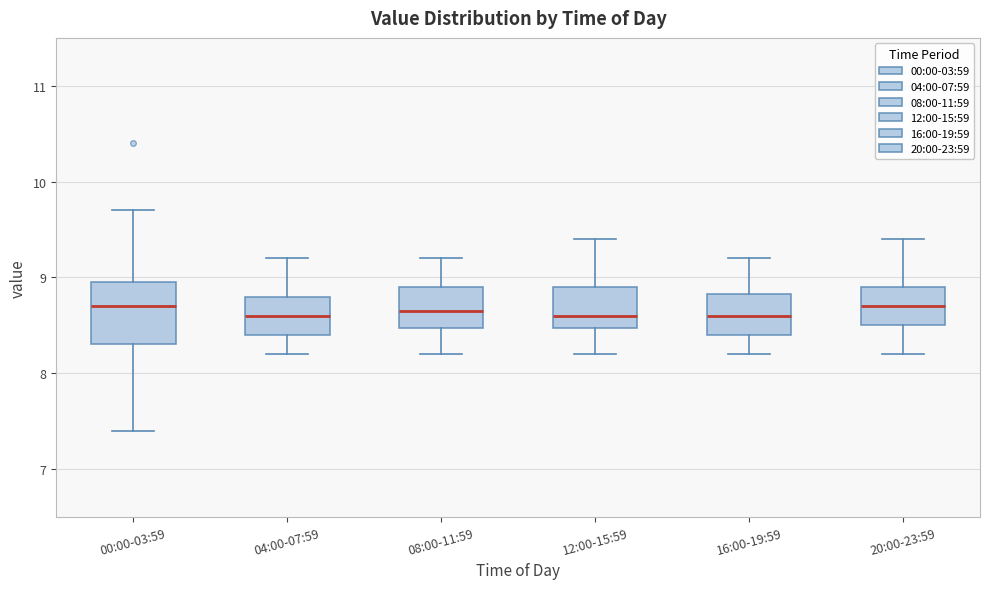

Reading left to right, transcribe this box plot: for each box, give where its median line is, the range the box spans, and where its two whiskers end, as read against the y-axis. The values are not printed on the chart, so give them approximately, as read against the axis.

00:00-03:59: median 8.7, box 8.3 to 9.0, whiskers 7.4 to 9.7
04:00-07:59: median 8.6, box 8.4 to 8.8, whiskers 8.2 to 9.2
08:00-11:59: median 8.7, box 8.5 to 8.9, whiskers 8.2 to 9.2
12:00-15:59: median 8.6, box 8.5 to 8.9, whiskers 8.2 to 9.4
16:00-19:59: median 8.6, box 8.4 to 8.8, whiskers 8.2 to 9.2
20:00-23:59: median 8.7, box 8.5 to 8.9, whiskers 8.2 to 9.4